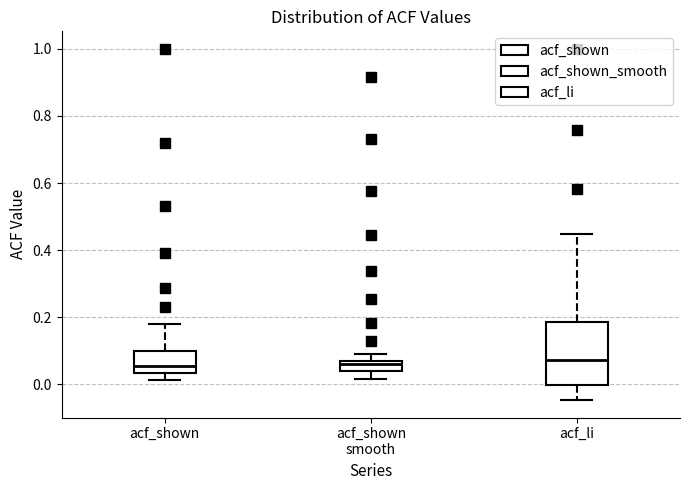

Reading left to right, read every box against the y-axis: the position of its median line, the range the box covers, and the ends of its whiskers. The values are not printed on the chart, so give them approximately, as read against the axis.

acf_shown: median 0.06, box 0.04 to 0.10, whiskers 0.02 to 0.18
acf_shown smooth: median 0.06 (just below the box's upper edge), box 0.04 to 0.06, whiskers 0.02 to 0.10
acf_li: median 0.08, box 0.00 to 0.18, whiskers -0.04 to 0.44